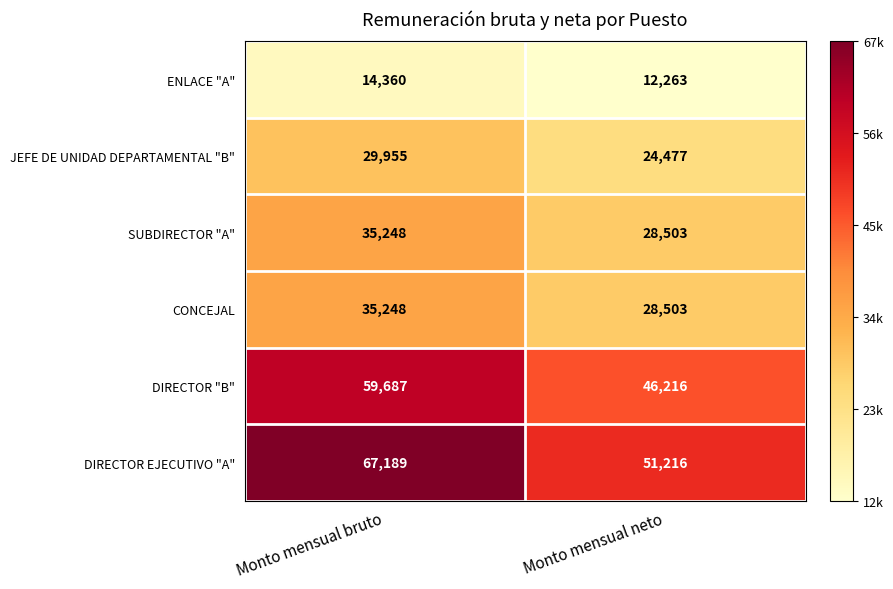

What is the sum of all JEFE DE UNIDAD DEPARTAMENTAL "B" values?

54432